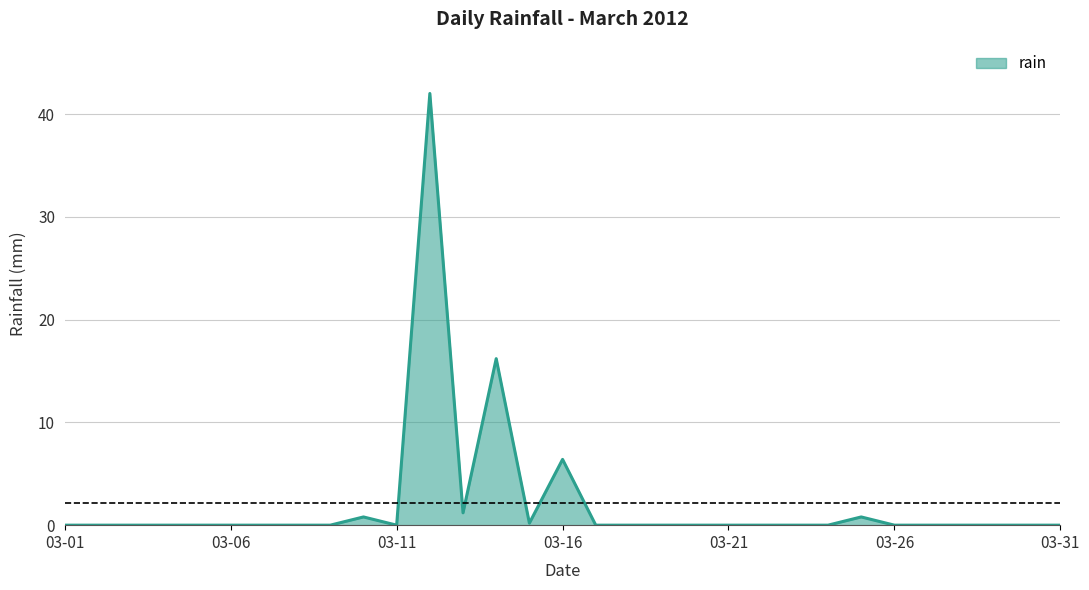

What is the greatest value displayed?

42.0